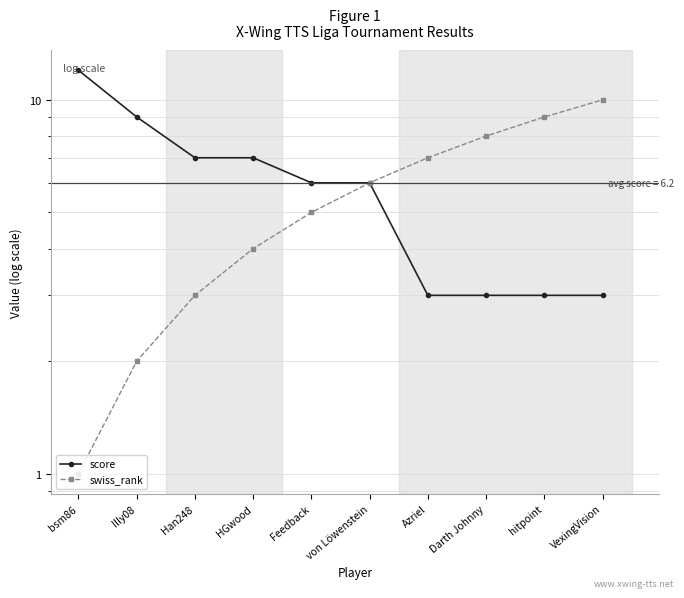

At which label does score reach its peak?

bsm86